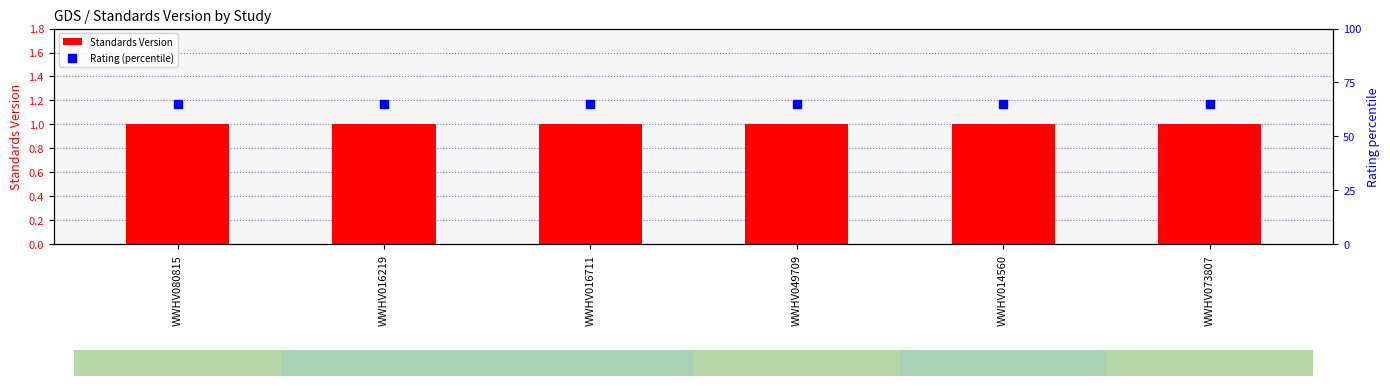

Which series has the largest total across all categories?

Rating (percentile)